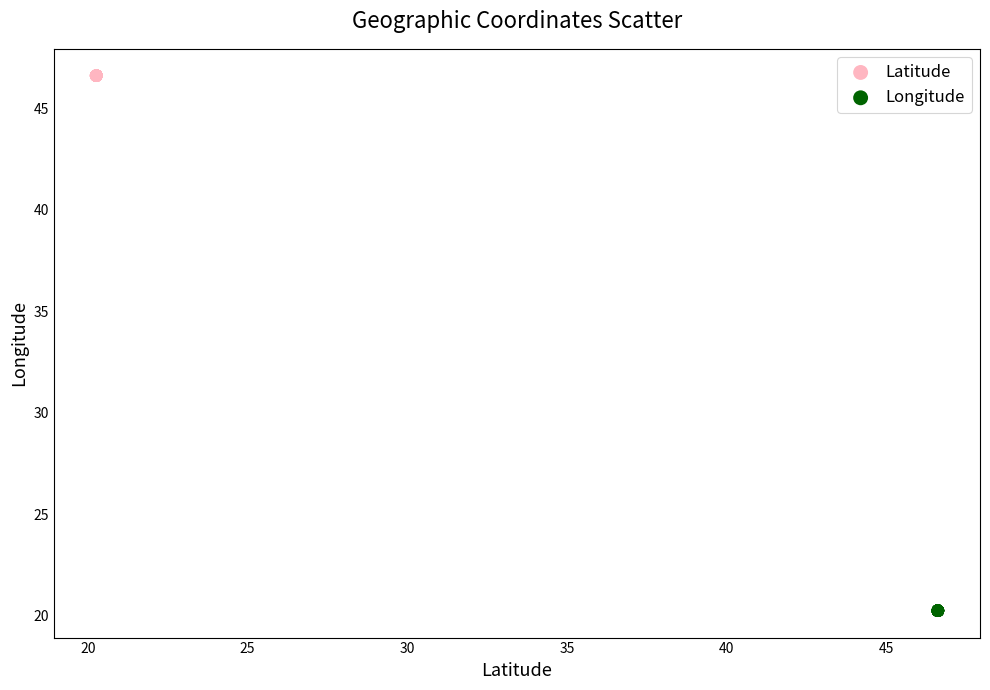

Which series reaches the minimum Y coordinate?

Longitude